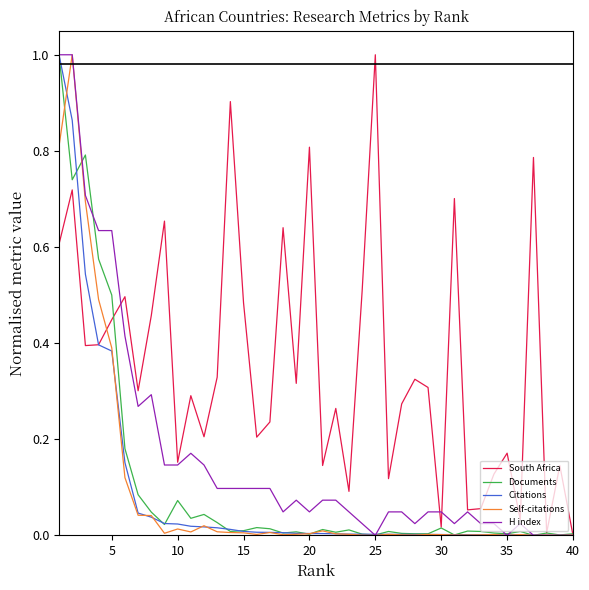

What is the maximum value shown in the chart?

1.0